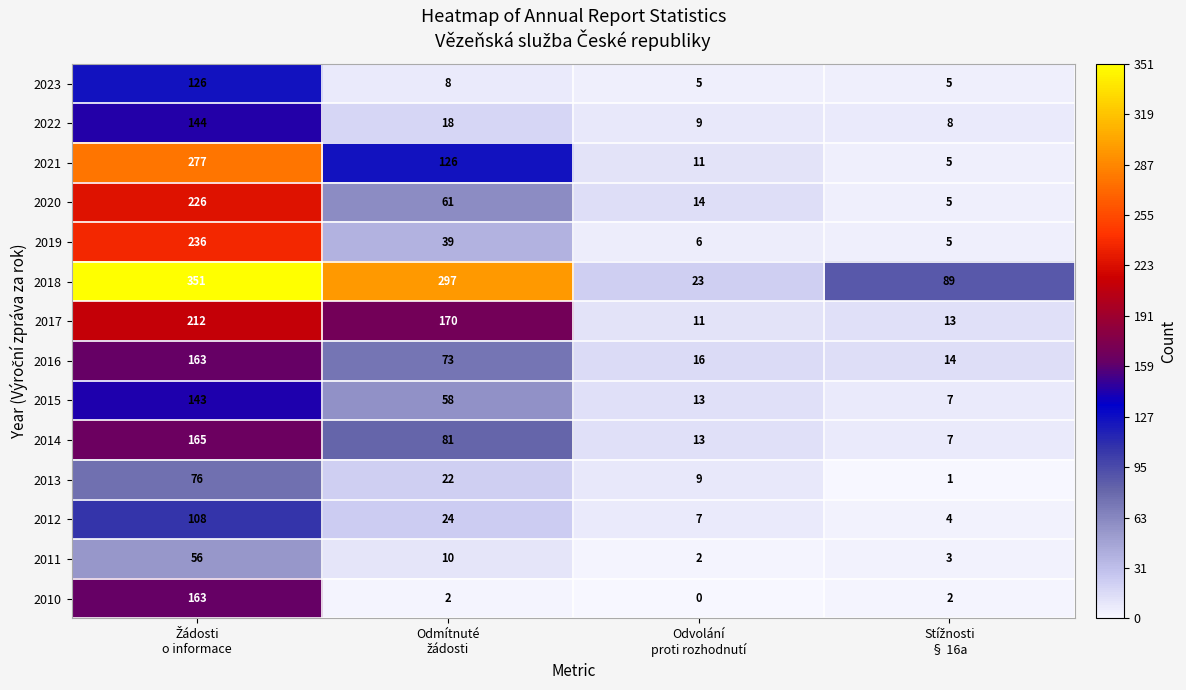

Which series has the largest total across all categories?

2018